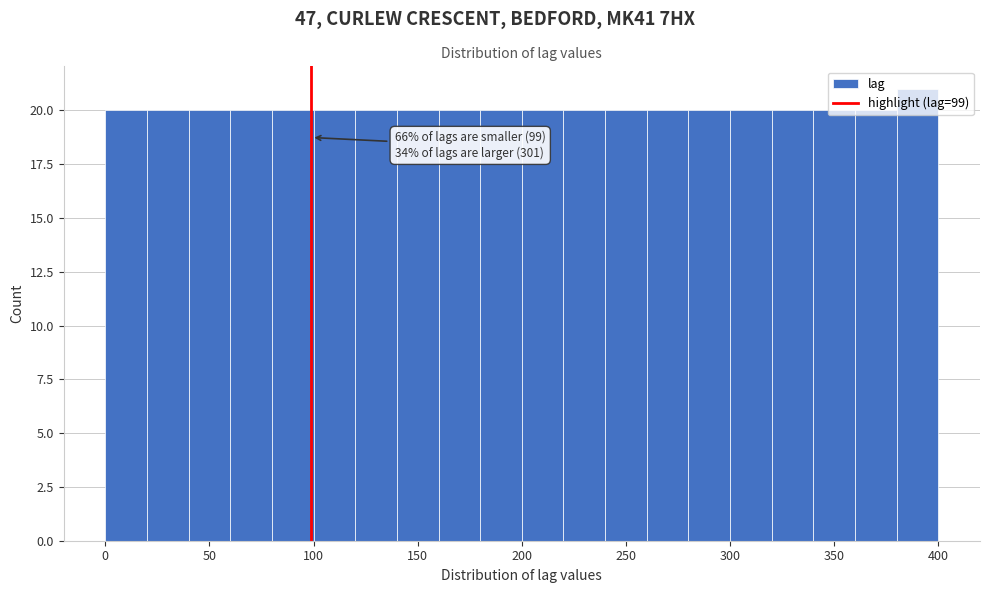

Which range on the x-axis has the tallest bar?

380 to 400